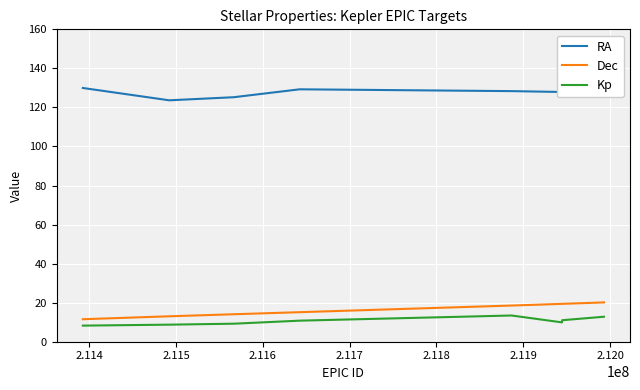

List the series in order of their peak value, lowest first.

Kp, Dec, RA